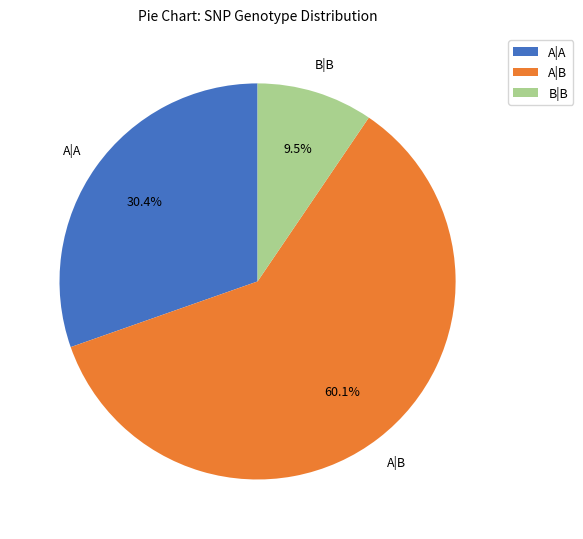

To the nearest percent, what is the average slice percentage?

33%